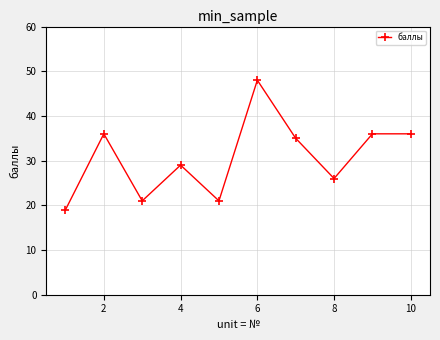

What is the maximum value shown in the chart?

48